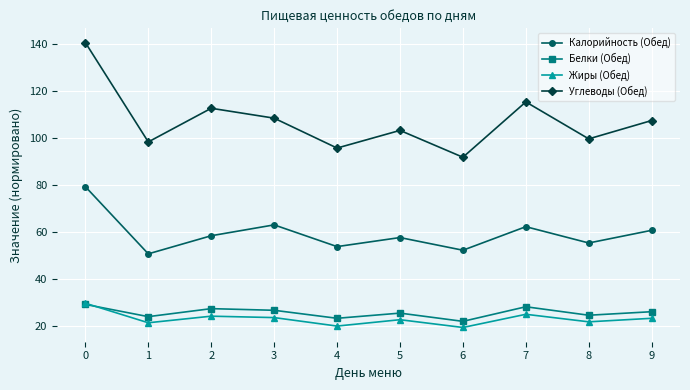

Read the Углеводы (Обед) value at 6.

91.8